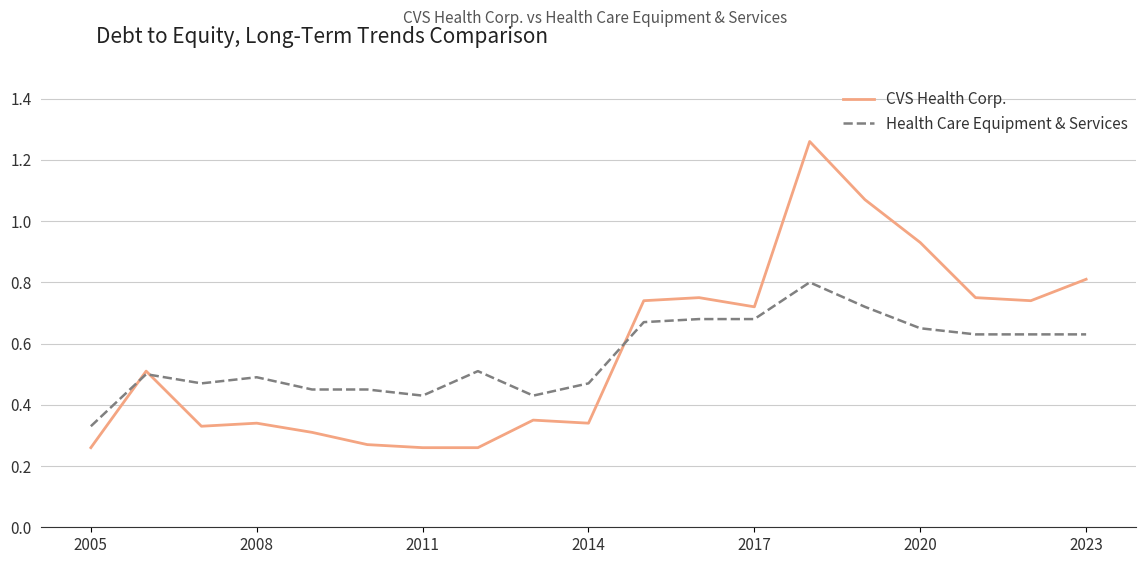

Which series has the widest spread of values?

CVS Health Corp.